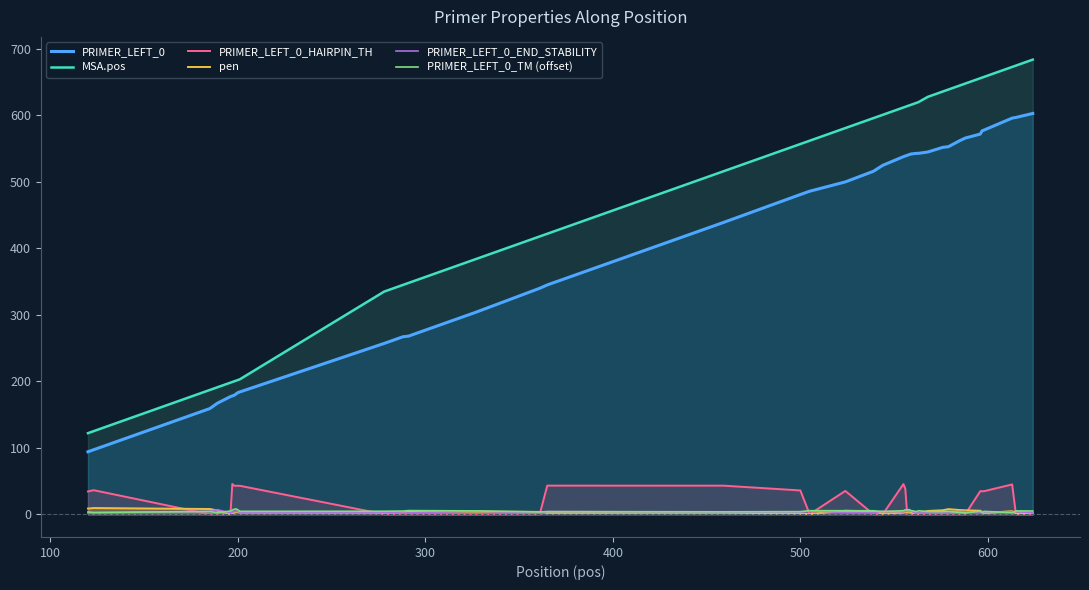

True or false: MSA.pos has more than 2 points higher than both neighbors.

False